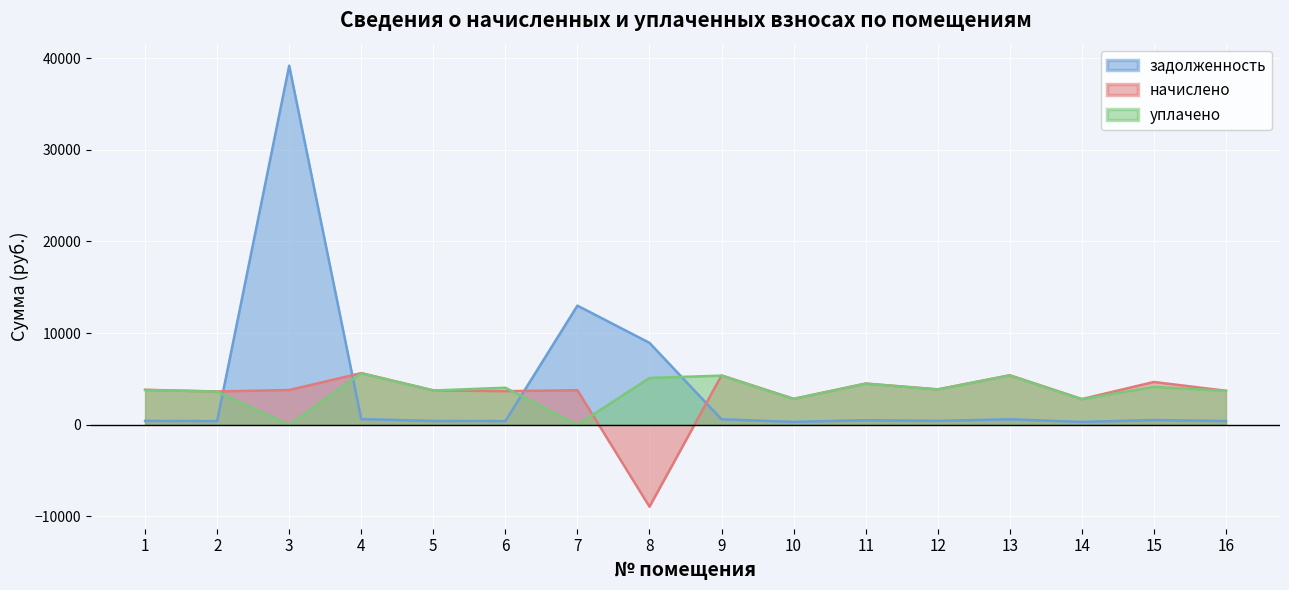

Reading left to right, extract all data points from this chart.

задолженность: 1=424.2	2=404.0	3=39170.6	4=626.6	5=417.5	6=407.6	7=13000.4	8=8939.6	9=598.5	10=314.9	11=500.2	12=429.7	13=600.7	14=311.9	15=519.1	16=412.6
начислено: 1=3817.9	2=3635.8	3=3793.1	4=5639.9	5=3757.5	6=3668.7	7=3772.5	8=-8930.6	9=5386.7	10=2833.7	11=4501.9	12=3867.7	13=5406.2	14=2807.0	15=4671.5	16=3713.1
уплачено: 1=3801.6	2=3620.3	3=0.0	4=5615.7	5=3741.4	6=4044.9	7=0.0	8=5109.5	9=5363.6	10=2821.5	11=4482.9	12=3851.1	13=5383.1	14=2795.0	15=4132.5	16=3697.2